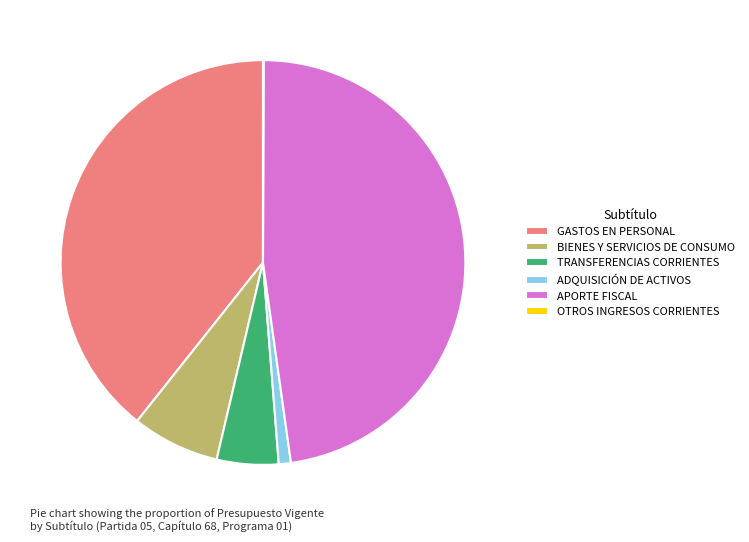

Is the sum of APORTE FISCAL and GASTOS EN PERSONAL greater than half?

Yes